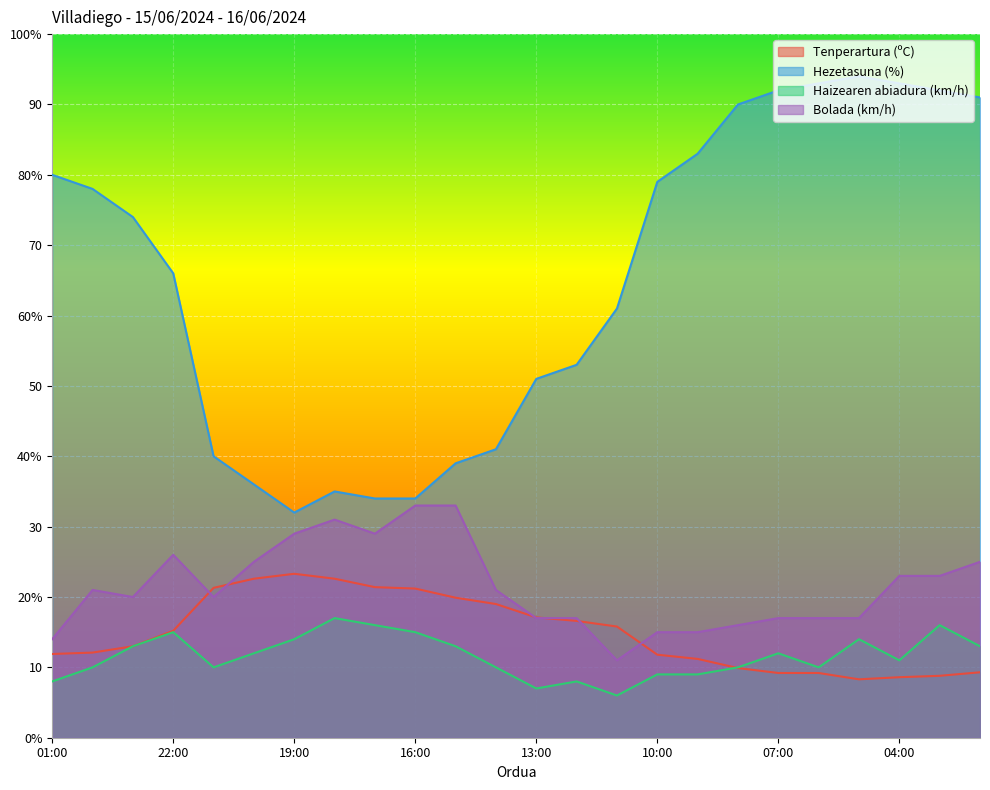

What is the smallest value displayed?

6.0